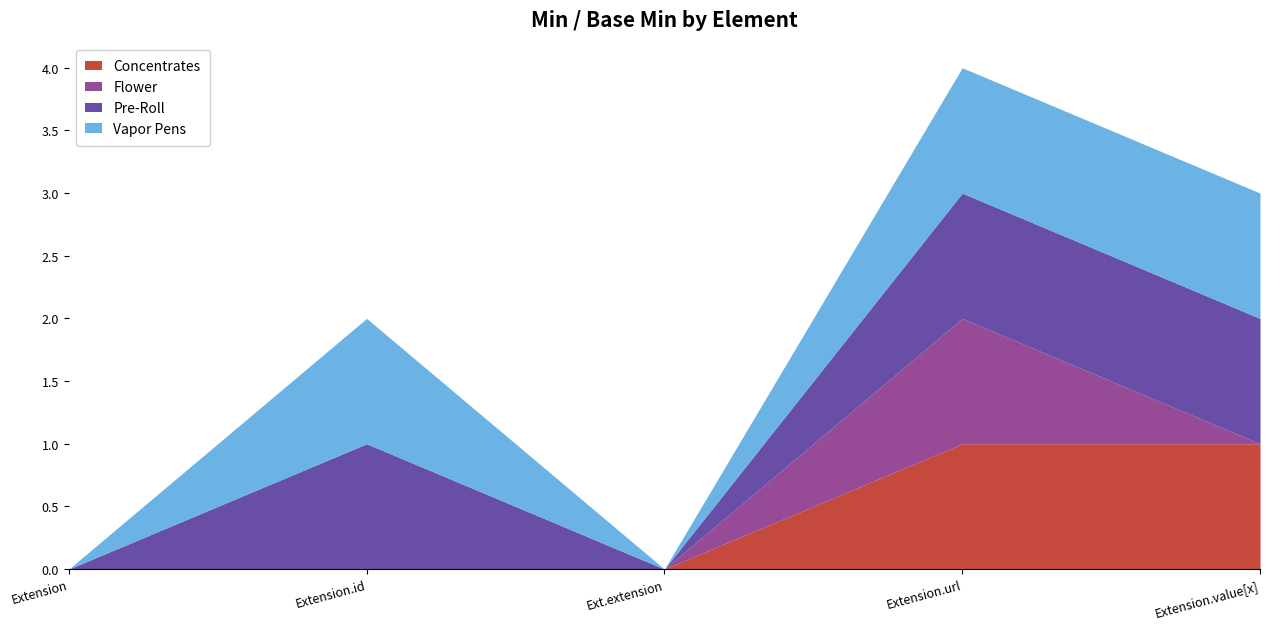

True or false: Concentrates has more than 0 points higher than both neighbors.

False